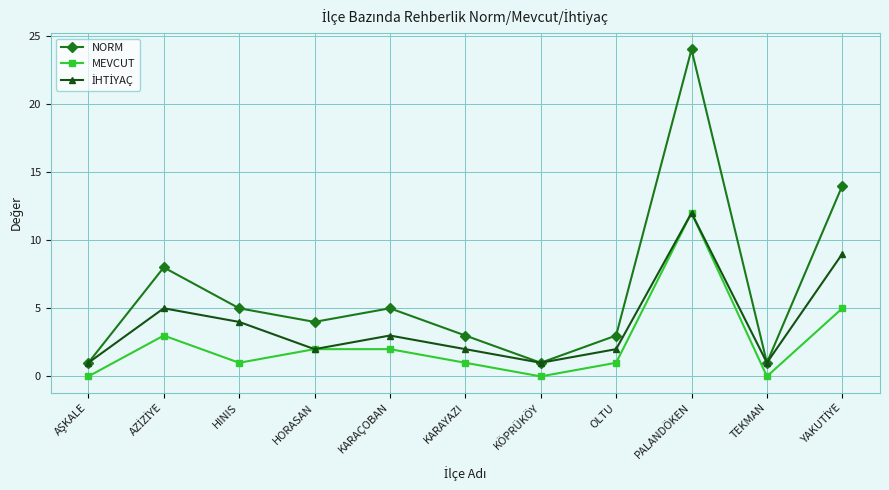

The value of MEVCUT at KÖPRÜKÖY is 0. True or false?

True